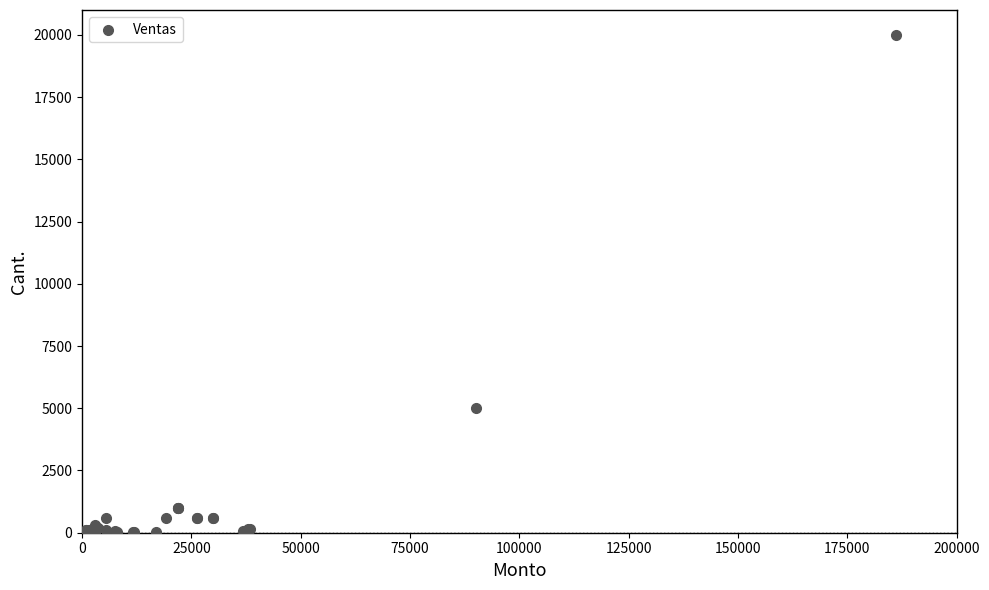

What Y value in the scatter plot is closest to 10001?

5000